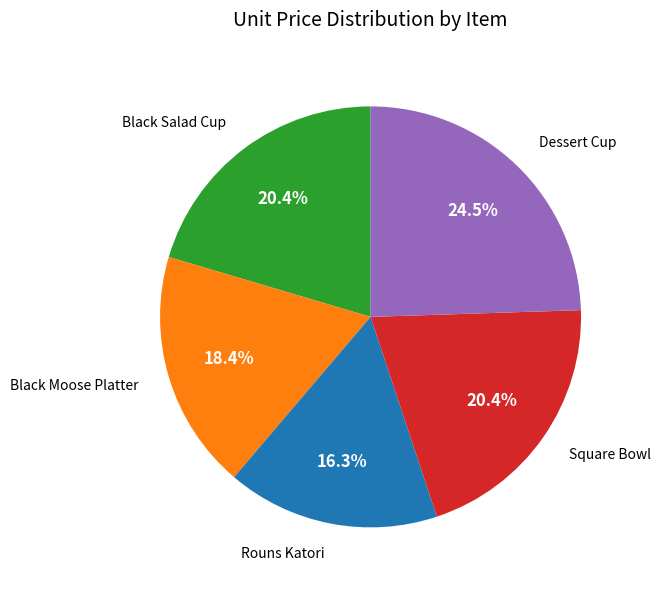

Does any single category account for the majority?

No